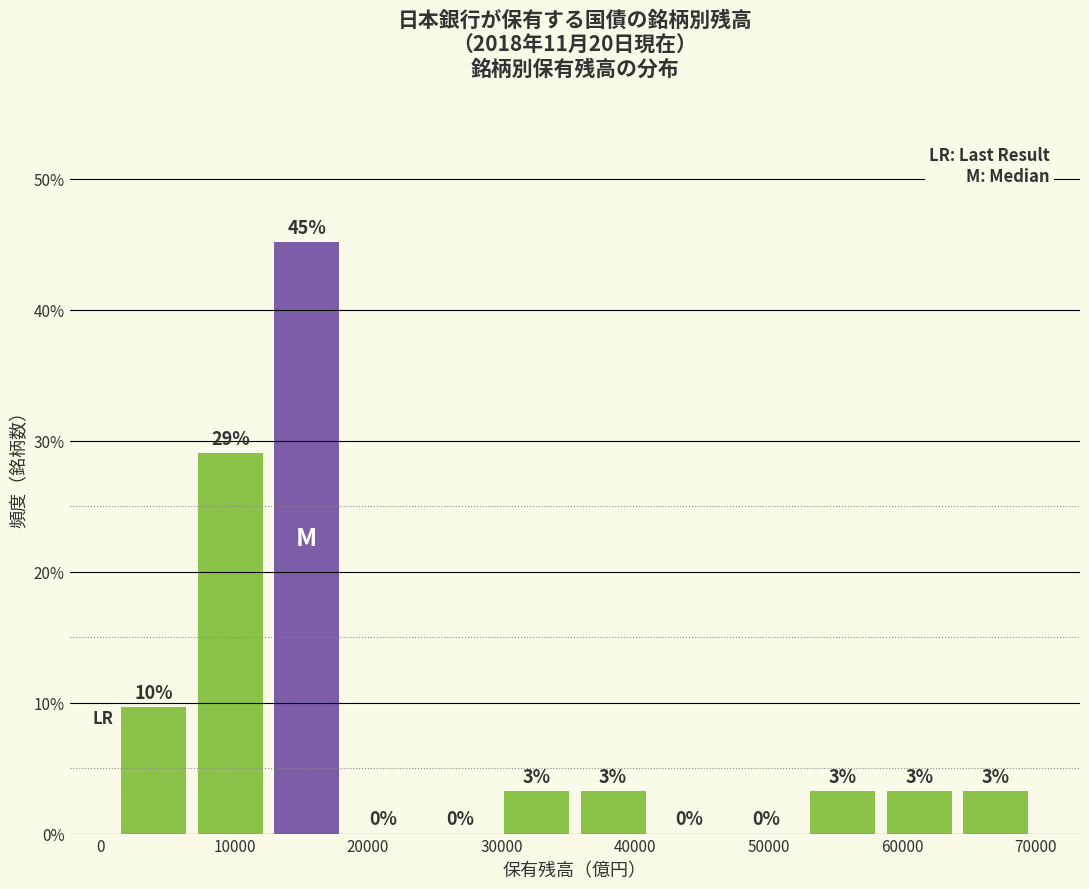

Over which range of the x-axis is the bar tallest?

13000 to 18000